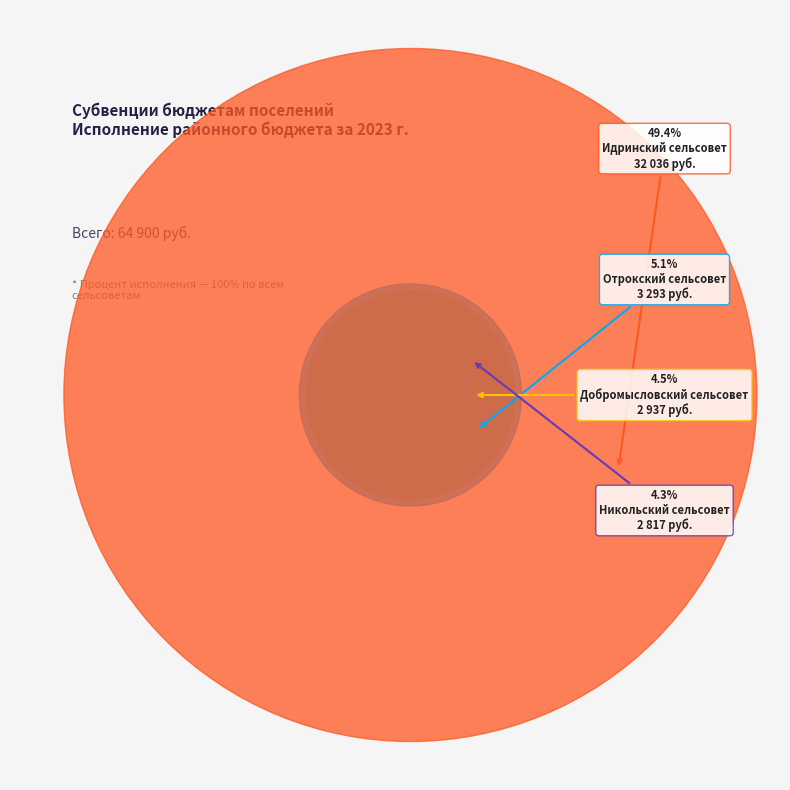

What percentage is the Большесалбинский сельсовет slice, to the nearest percent?

1%